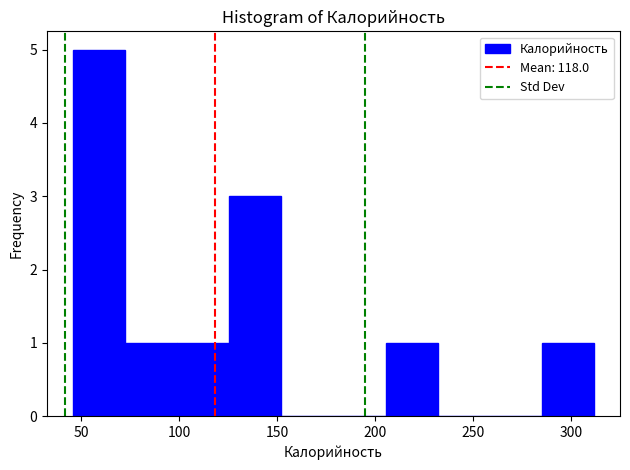

Reading left to right, list every bar in this chart as the range it spans on the x-axis followed by its height. Neither the bar edges nor the heights are printed on the chart, so give them approximately, as read against the axes.

45 to 70: 5
70 to 100: 1
100 to 125: 1
125 to 150: 3
150 to 180: 0
180 to 205: 0
205 to 230: 1
230 to 260: 0
260 to 285: 0
285 to 310: 1